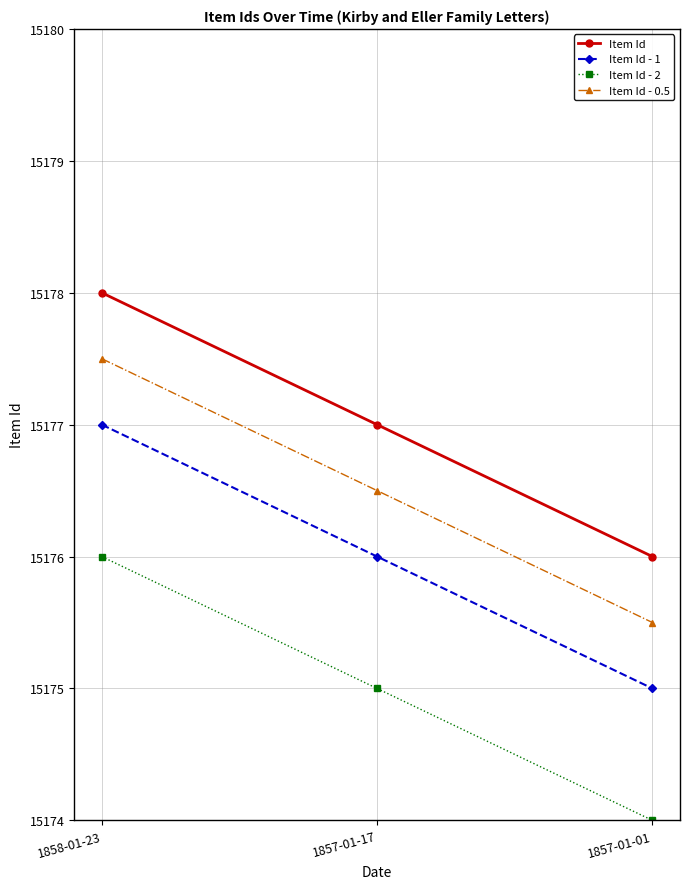

What is the approximate value of Item Id - 1 at 1857-01-01?

15175.0